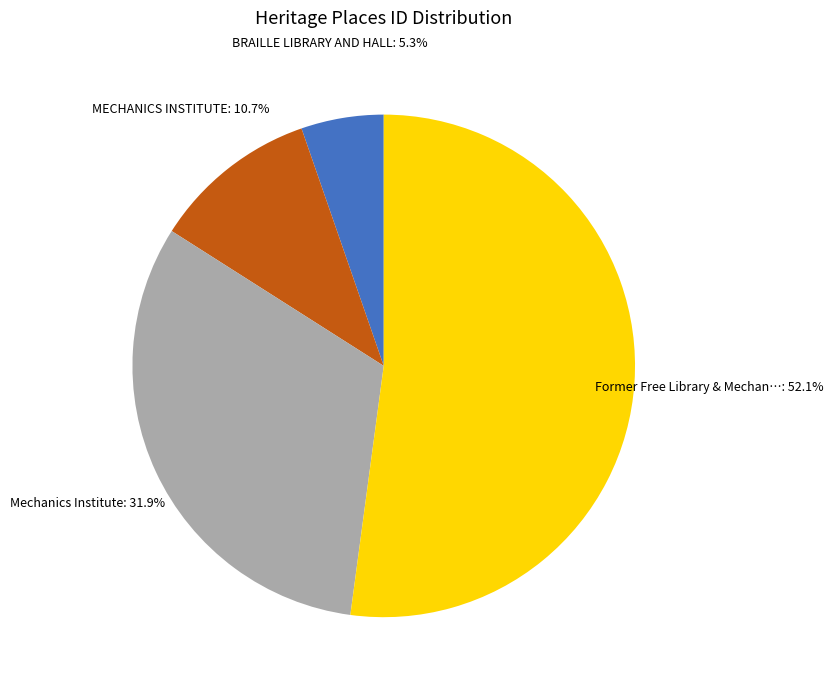

Is there a majority slice in this chart?

Yes